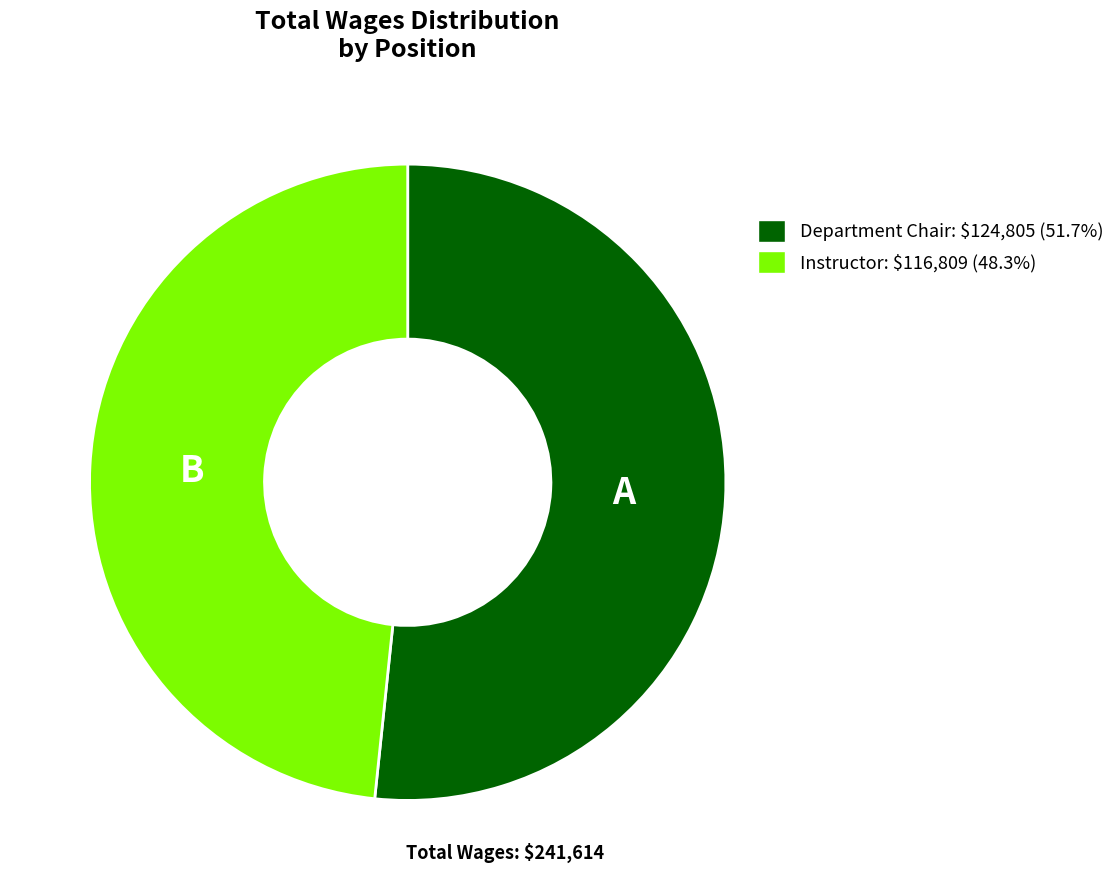

Approximately how many times larger is the value at Department Chair compared to Instructor?

1.1